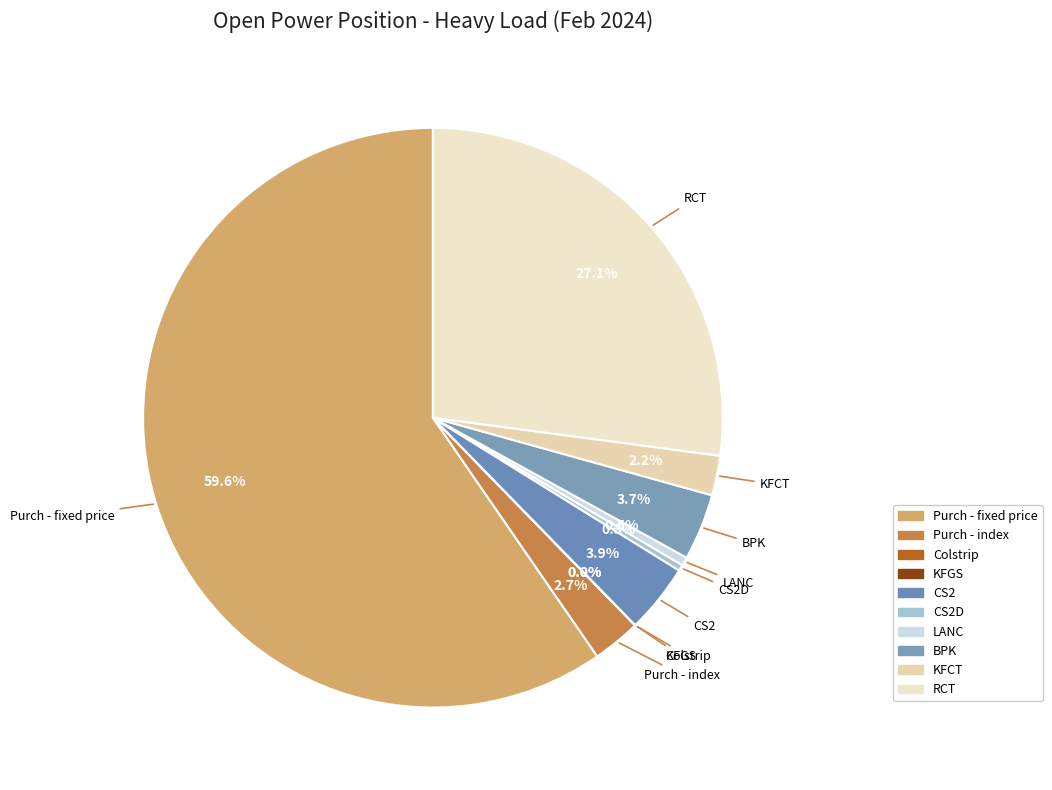

True or false: CS2 accounts for 4% of the total.

True